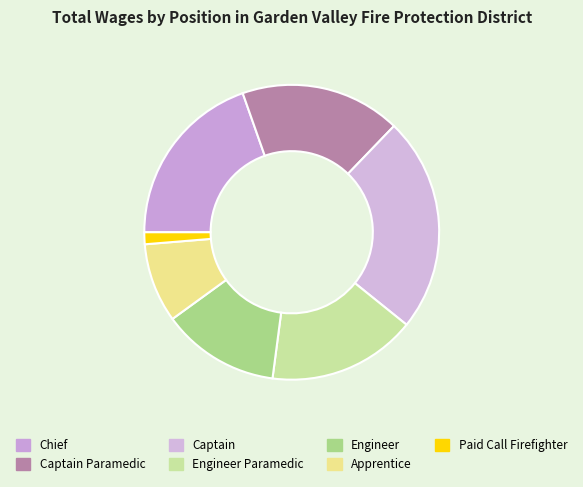

The Engineer slice represents 13% of the pie. True or false?

True